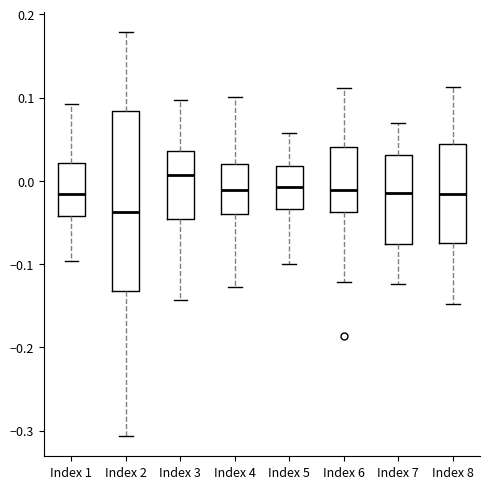

Reading left to right, read every box against the y-axis: the position of its median line, the range the box covers, and the ends of its whiskers. The values are not printed on the chart, so give them approximately, as read against the axis.

Index 1: median -0.02, box -0.04 to 0.02, whiskers -0.10 to 0.09
Index 2: median -0.04, box -0.13 to 0.08, whiskers -0.31 to 0.18
Index 3: median 0.01, box -0.05 to 0.04, whiskers -0.14 to 0.10
Index 4: median -0.01, box -0.04 to 0.02, whiskers -0.13 to 0.10
Index 5: median -0.01, box -0.03 to 0.02, whiskers -0.10 to 0.06
Index 6: median -0.01, box -0.04 to 0.04, whiskers -0.12 to 0.11
Index 7: median -0.01, box -0.08 to 0.03, whiskers -0.12 to 0.07
Index 8: median -0.02, box -0.07 to 0.04, whiskers -0.15 to 0.11